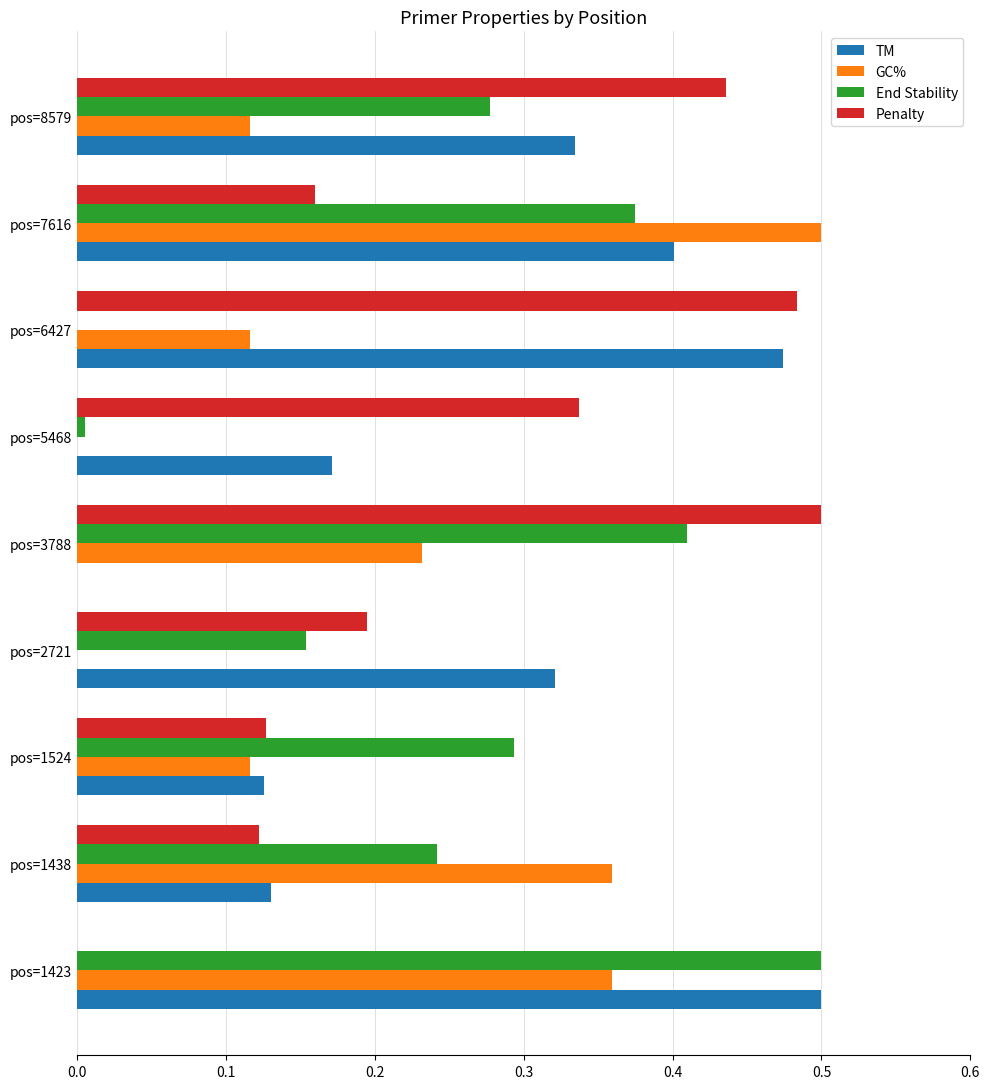

What is the sum of all TM values?

2.5